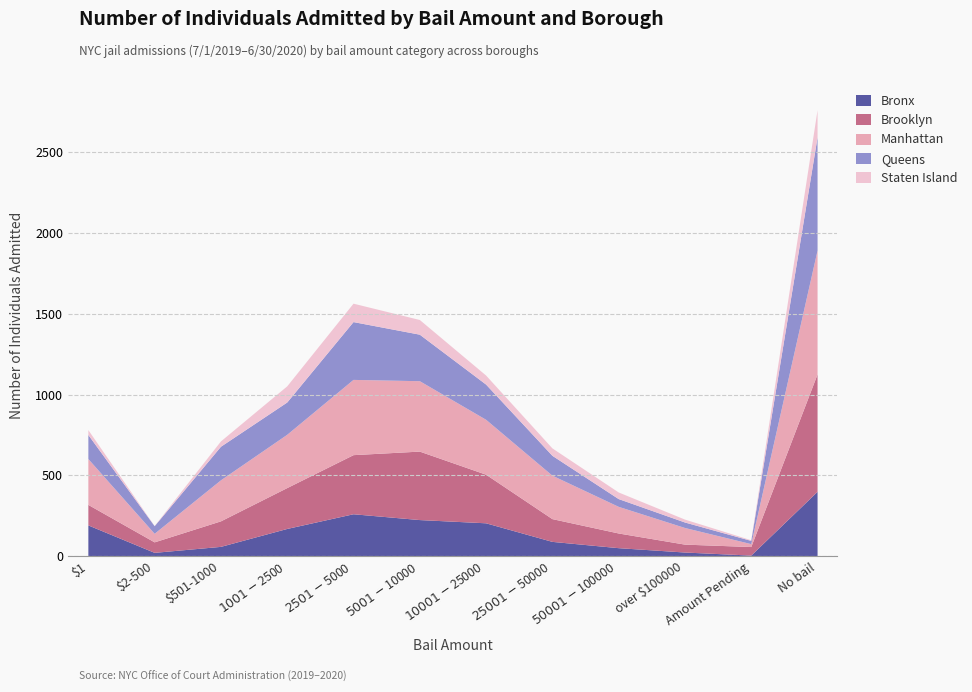

How many series are shown in this chart?

5